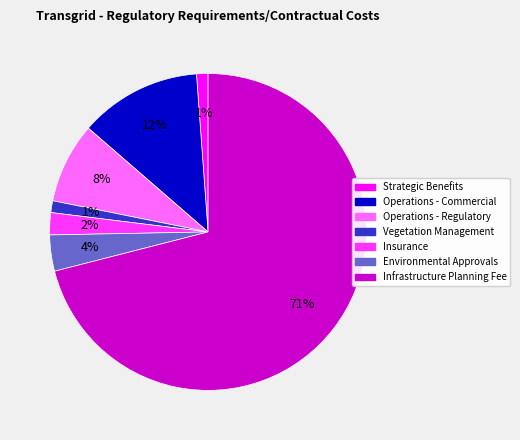

To the nearest percent, what is the average slice percentage?

14%